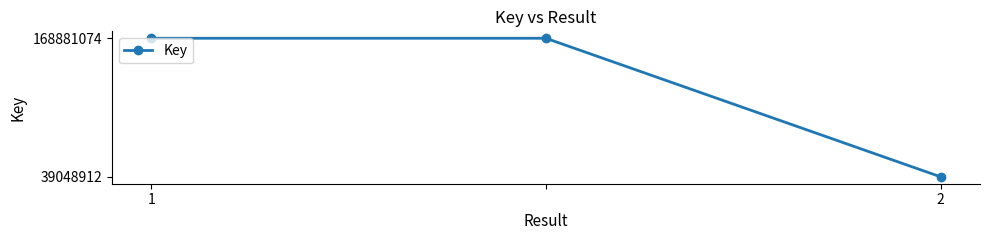

Reading left to right, list all the values displayed in this chart.

168881074	168881074	39048912